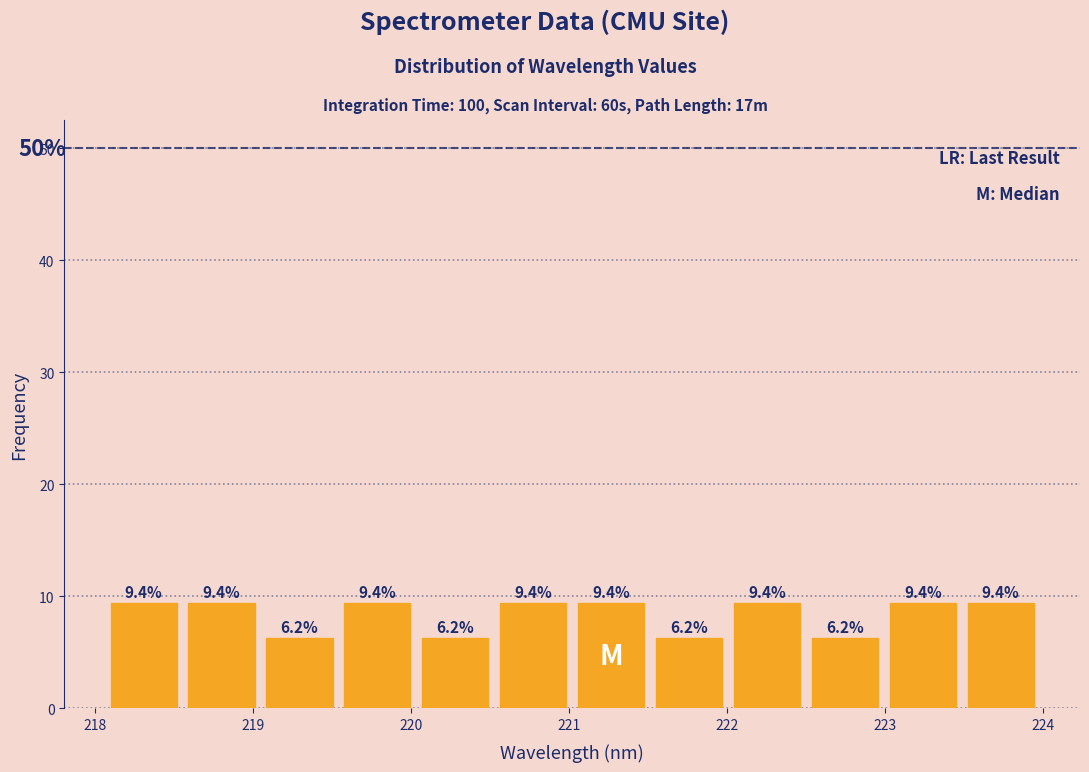

Reading left to right, list every bar in this chart as the range it spans on the x-axis followed by its height. The bar edges are not printed on the chart, so give them approximately, as read against the axis.

218.1 to 218.6: 9.4
218.6 to 219.0: 9.4
219.0 to 219.5: 6.2
219.5 to 220.0: 9.4
220.0 to 220.5: 6.2
220.5 to 221.0: 9.4
221.0 to 221.5: 9.4
221.5 to 222.0: 6.2
222.0 to 222.5: 9.4
222.5 to 223.0: 6.2
223.0 to 223.5: 9.4
223.5 to 224.0: 9.4